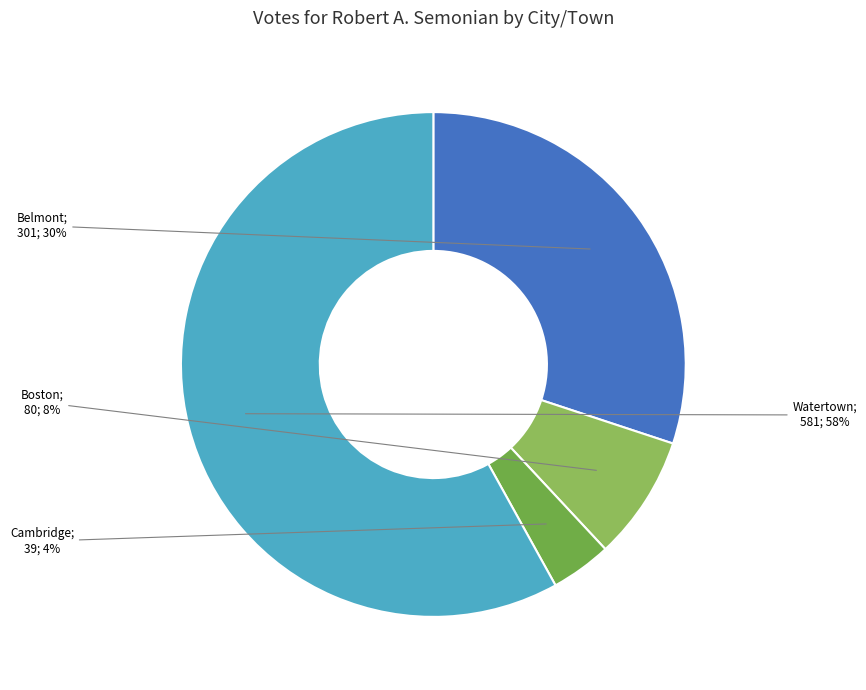

To the nearest percent, what is the average slice percentage?

25%